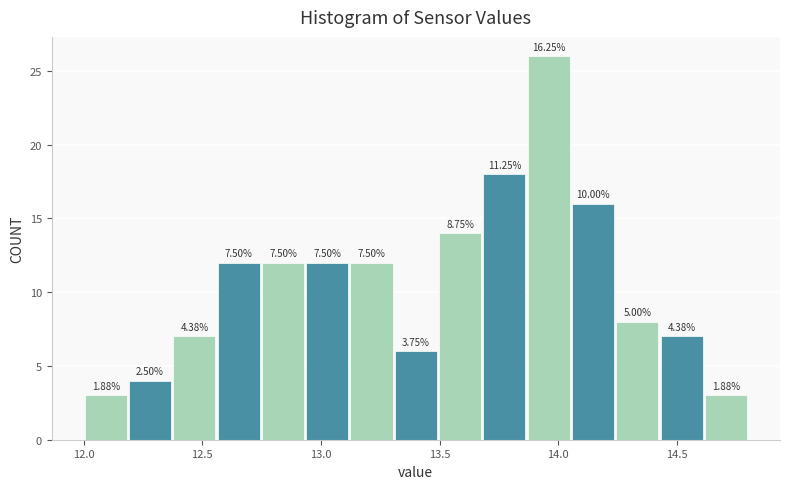

Read against the x-axis, roughly where is the centre of the tallest bar?

13.95